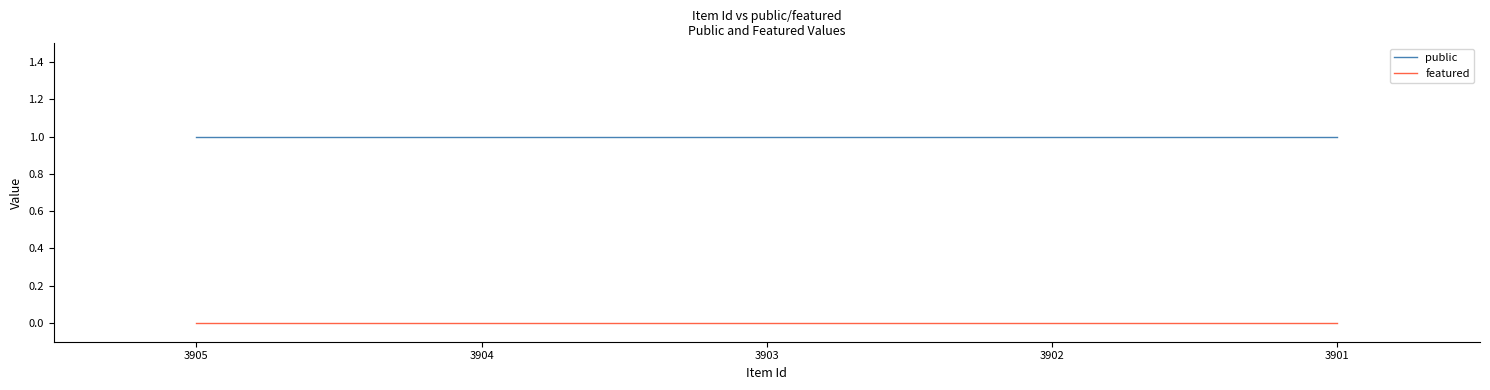

Rank the series at 3901 from highest to lowest value.

public, featured